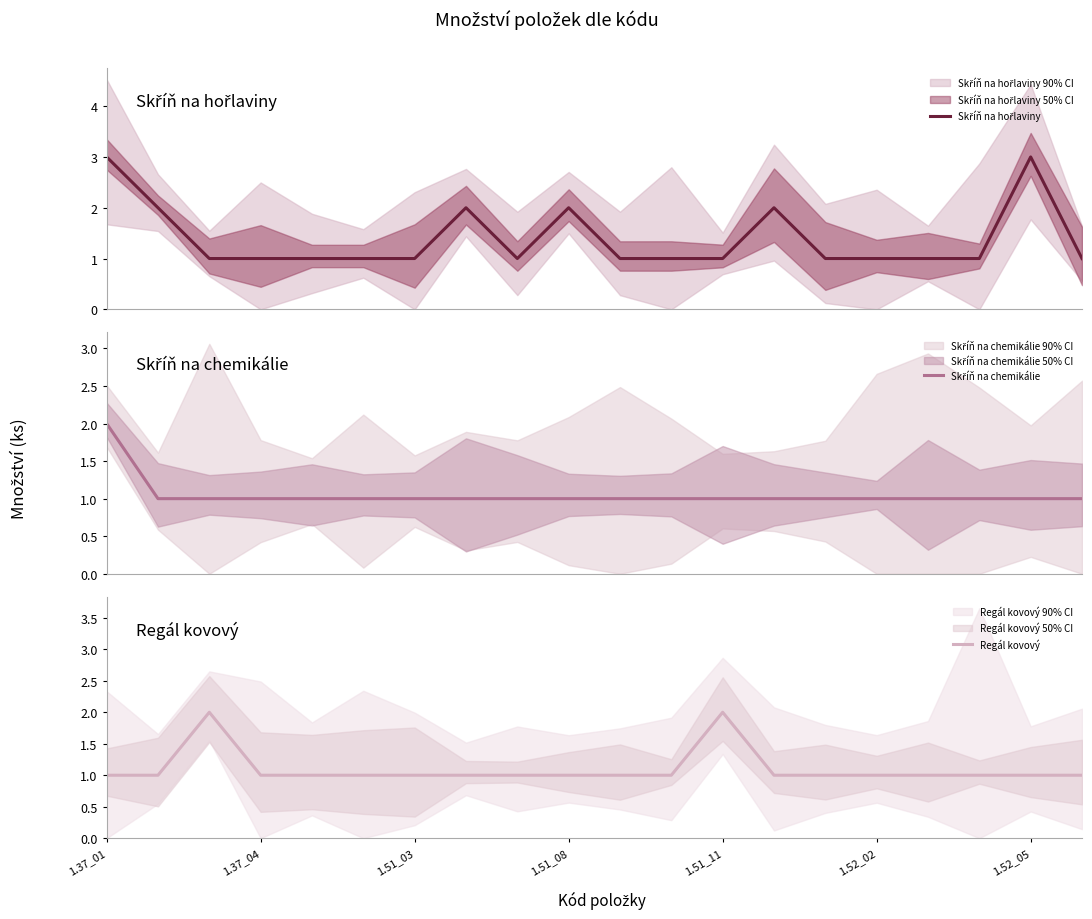

The Regál kovový series shows 2 at 1.51_11. True or false?

True